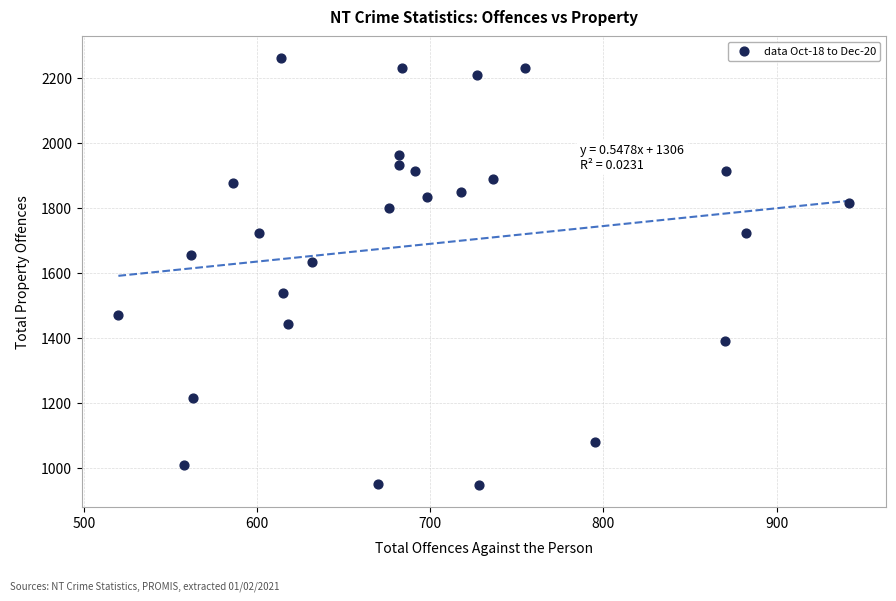

What Y value in the scatter plot is closest to 1604?

1633